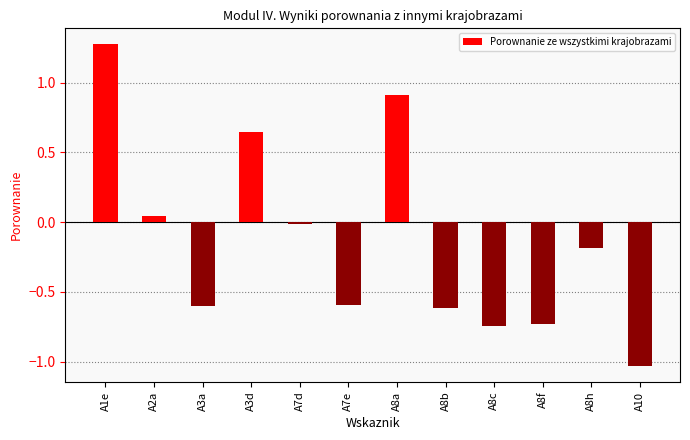

Between A8f and A3d, which is larger?

A3d